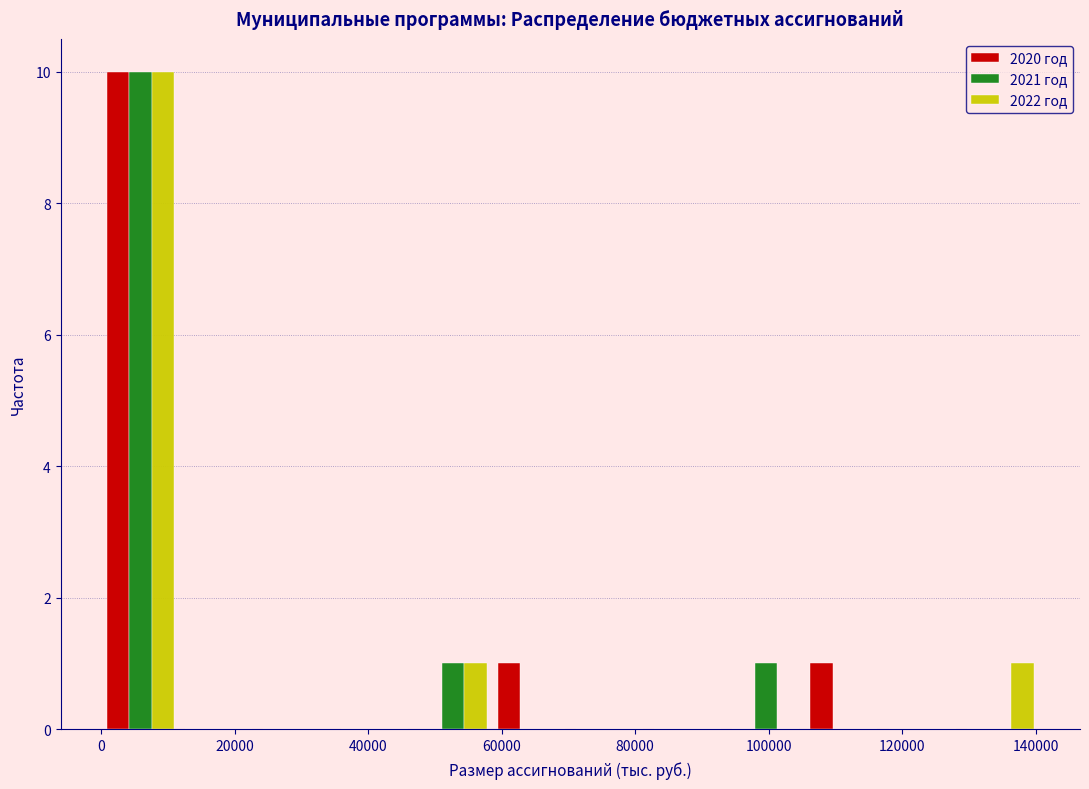

Reading left to right, transcribe this chart: for each range on the x-axis, give the height of each series' bar. Neither the bar edges nor the heights are printed on the chart, so give them approximately, as read against the axes.

0 to 12000: 2020 год=10	2021 год=10	2022 год=10
12000 to 24000: 2020 год=0	2021 год=0	2022 год=0
24000 to 36000: 2020 год=0	2021 год=0	2022 год=0
36000 to 46000: 2020 год=0	2021 год=0	2022 год=0
46000 to 58000: 2020 год=0	2021 год=1	2022 год=1
58000 to 70000: 2020 год=1	2021 год=0	2022 год=0
70000 to 82000: 2020 год=0	2021 год=0	2022 год=0
82000 to 94000: 2020 год=0	2021 год=0	2022 год=0
94000 to 106000: 2020 год=0	2021 год=1	2022 год=0
106000 to 118000: 2020 год=1	2021 год=0	2022 год=0
118000 to 128000: 2020 год=0	2021 год=0	2022 год=0
128000 to 140000: 2020 год=0	2021 год=0	2022 год=1